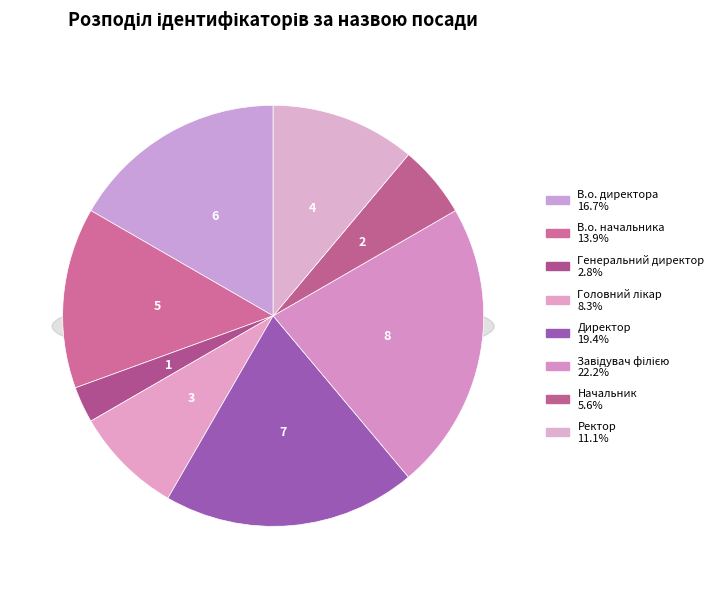

Is it true that Генеральний директор is 16% of the pie?

False